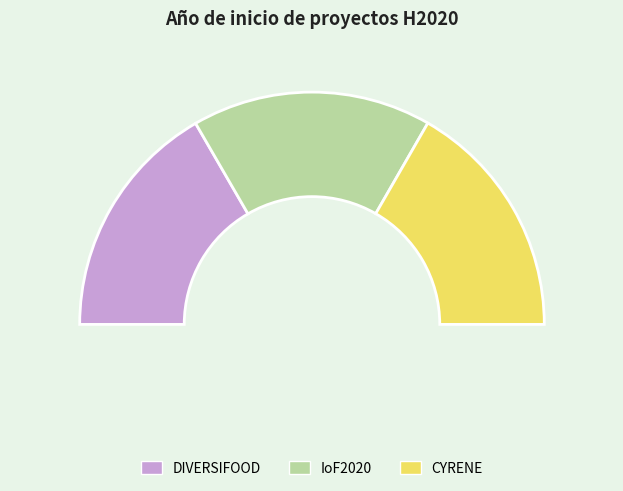

To the nearest percent, what percentage of the pie is IoF2020?

33%